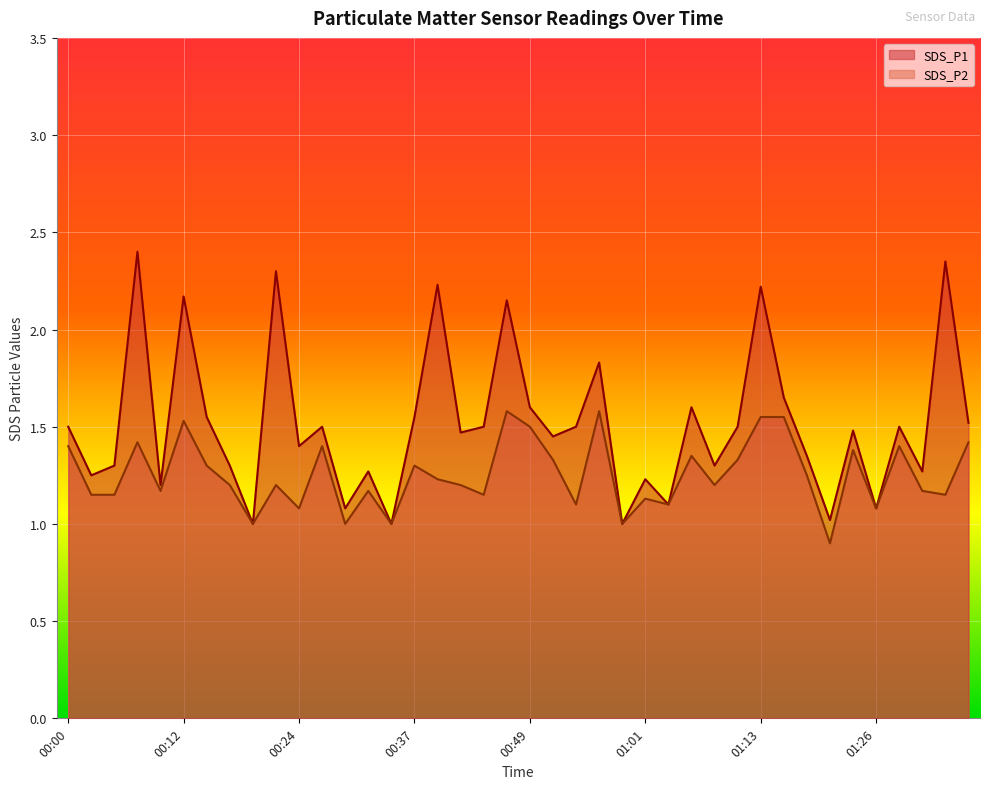

What position from the right is 00:03?

39